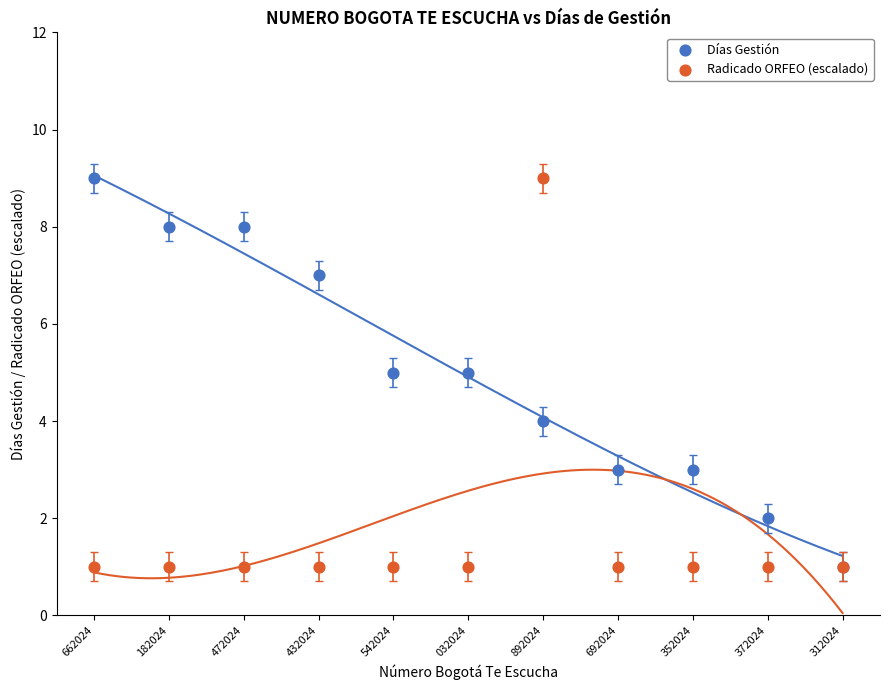

What are all the series names shown in the legend?

Días Gestión, Radicado ORFEO (escalado)